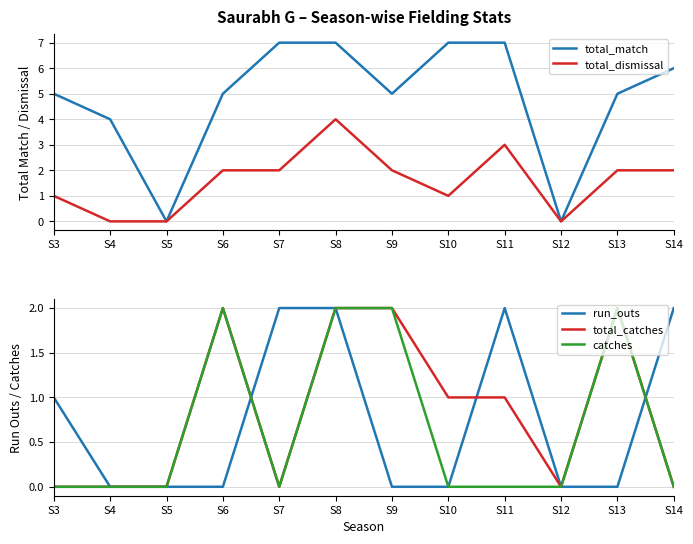

How many data points in total_catches are less than 1?

6